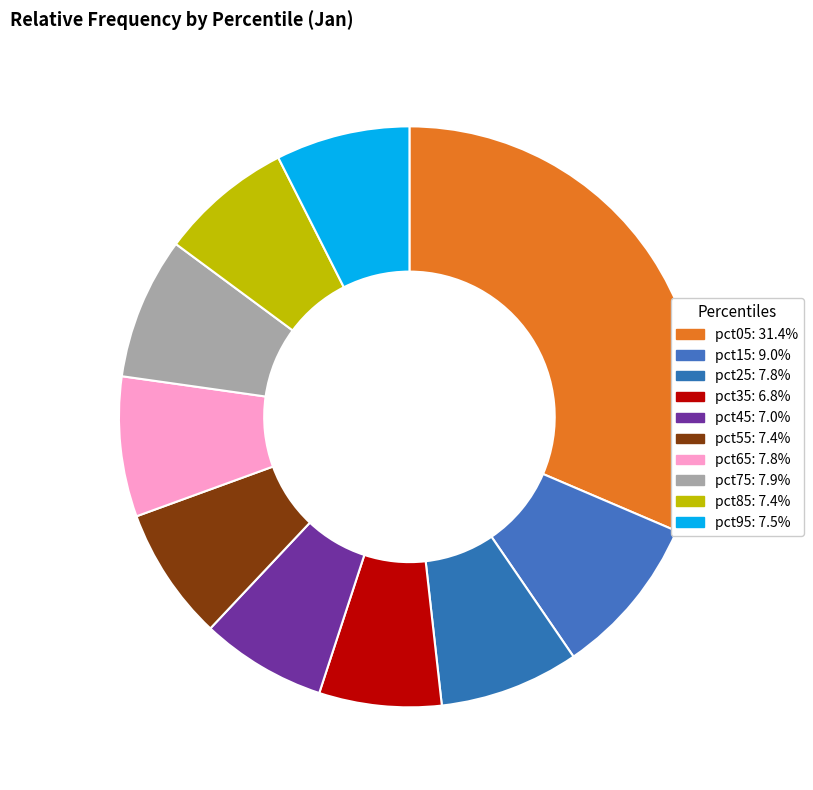

Rank the categories by value from highest to lowest.

pct05, pct15, pct75, pct65, pct25, pct95, pct55, pct85, pct45, pct35